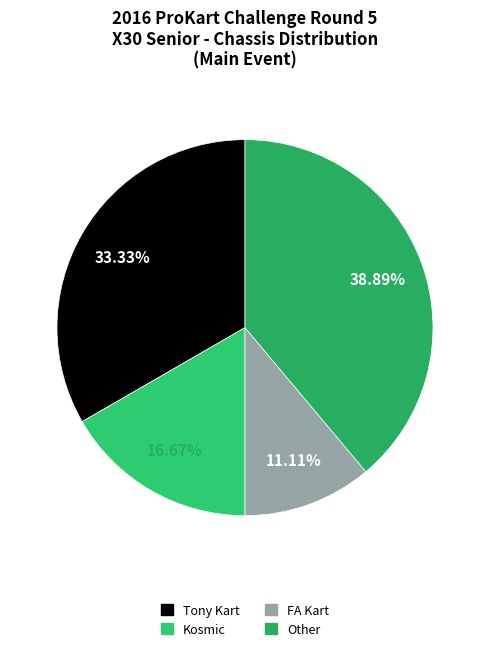

Rank the categories by value from highest to lowest.

Other, Tony Kart, Kosmic, FA Kart